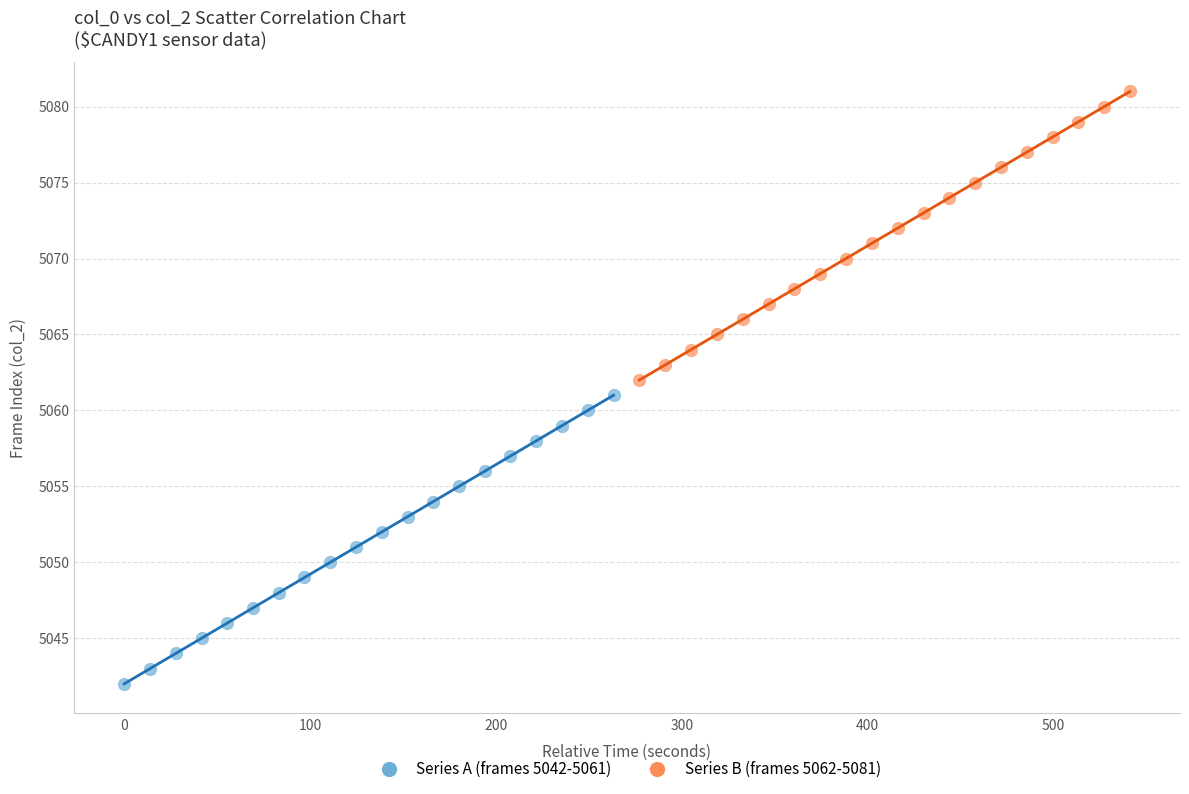

Which series reaches the minimum Y coordinate?

Series A (frames 5042-5061)